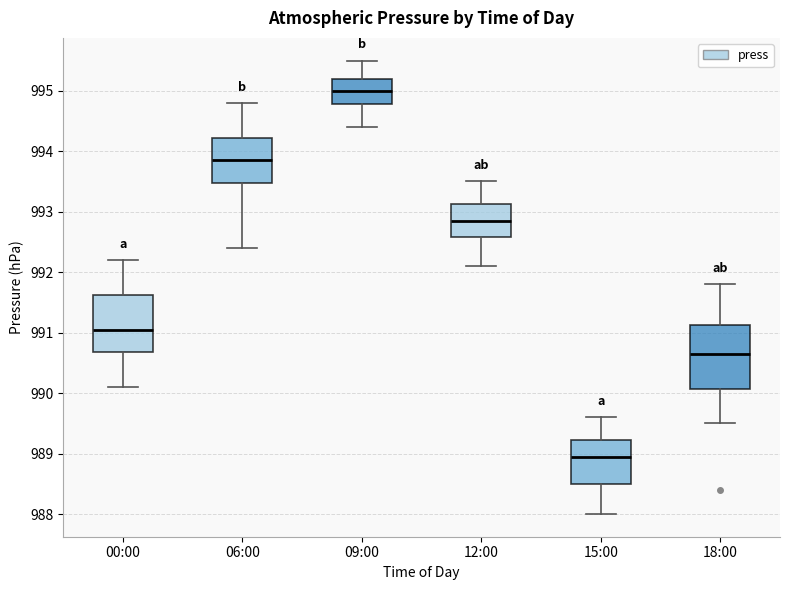

Reading left to right, read every box against the y-axis: the position of its median line, the range the box covers, and the ends of its whiskers. The values are not printed on the chart, so give them approximately, as read against the axis.

00:00: median 991.1, box 990.7 to 991.6, whiskers 990.1 to 992.2
06:00: median 993.9, box 993.5 to 994.2, whiskers 992.4 to 994.8
09:00: median 995.0, box 994.8 to 995.2, whiskers 994.4 to 995.5
12:00: median 992.9, box 992.6 to 993.1, whiskers 992.1 to 993.5
15:00: median 989.0, box 988.5 to 989.2, whiskers 988.0 to 989.6
18:00: median 990.7, box 990.1 to 991.1, whiskers 989.5 to 991.8